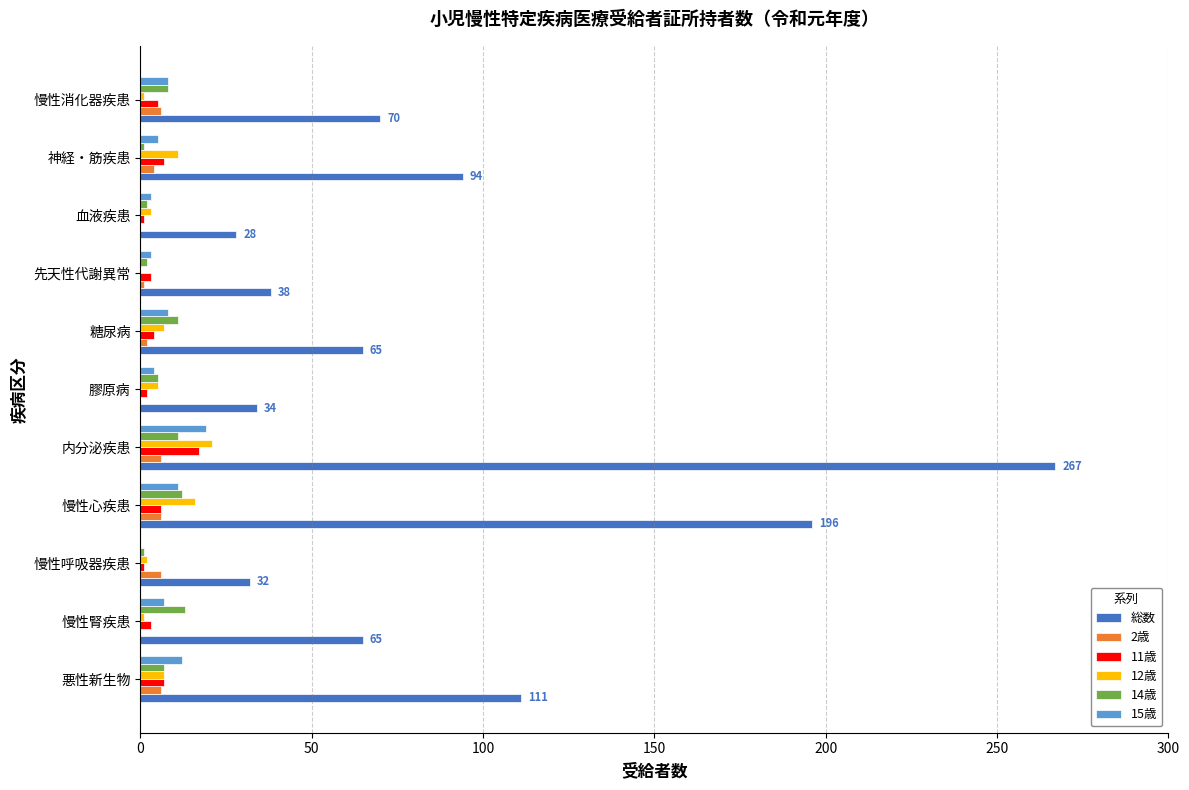

What is the highest value of the 総数 series?

267